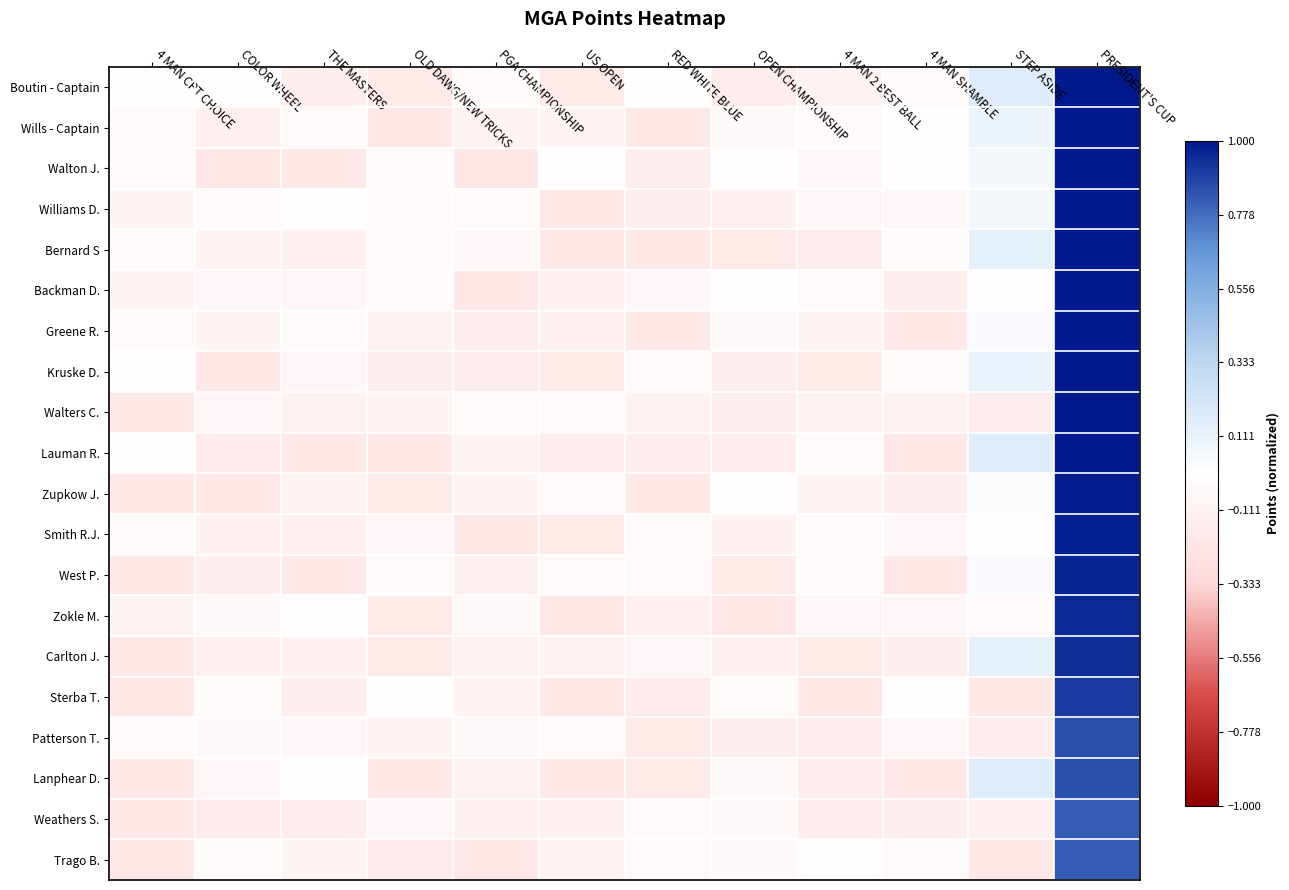

What is the minimum value shown in the chart?

-0.2